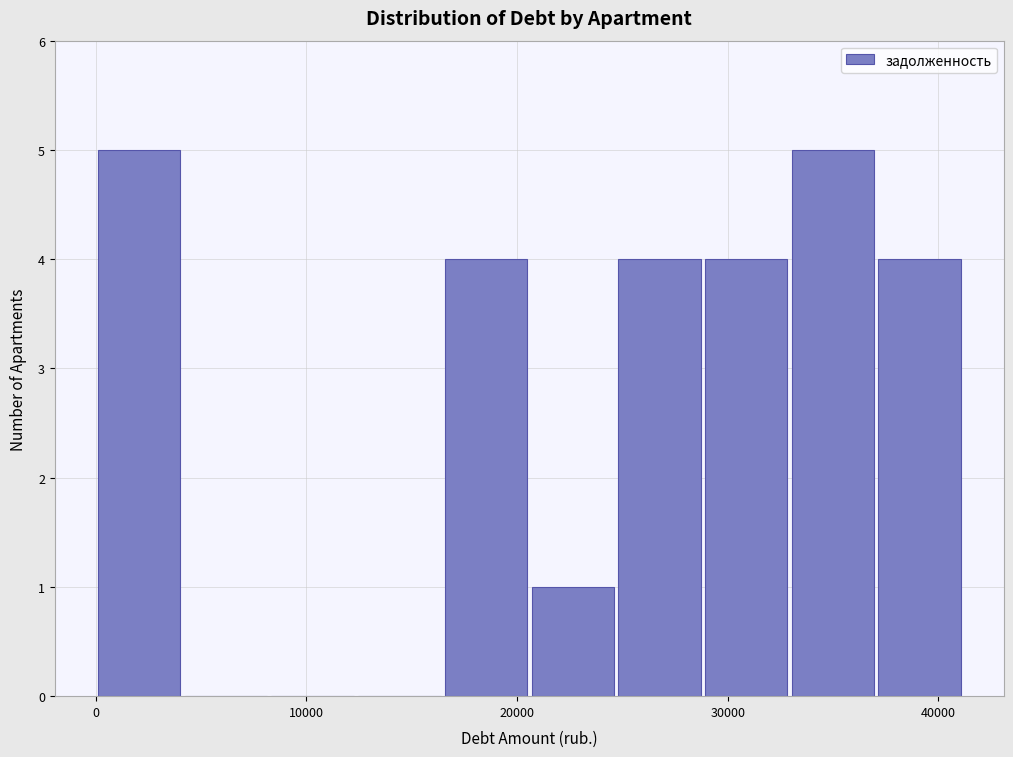

What is the height of the bar covering 16000 to 21000 on the x-axis? Neither the bar edges nor the heights are printed on the chart, so give them approximately, as read against the axes.

4